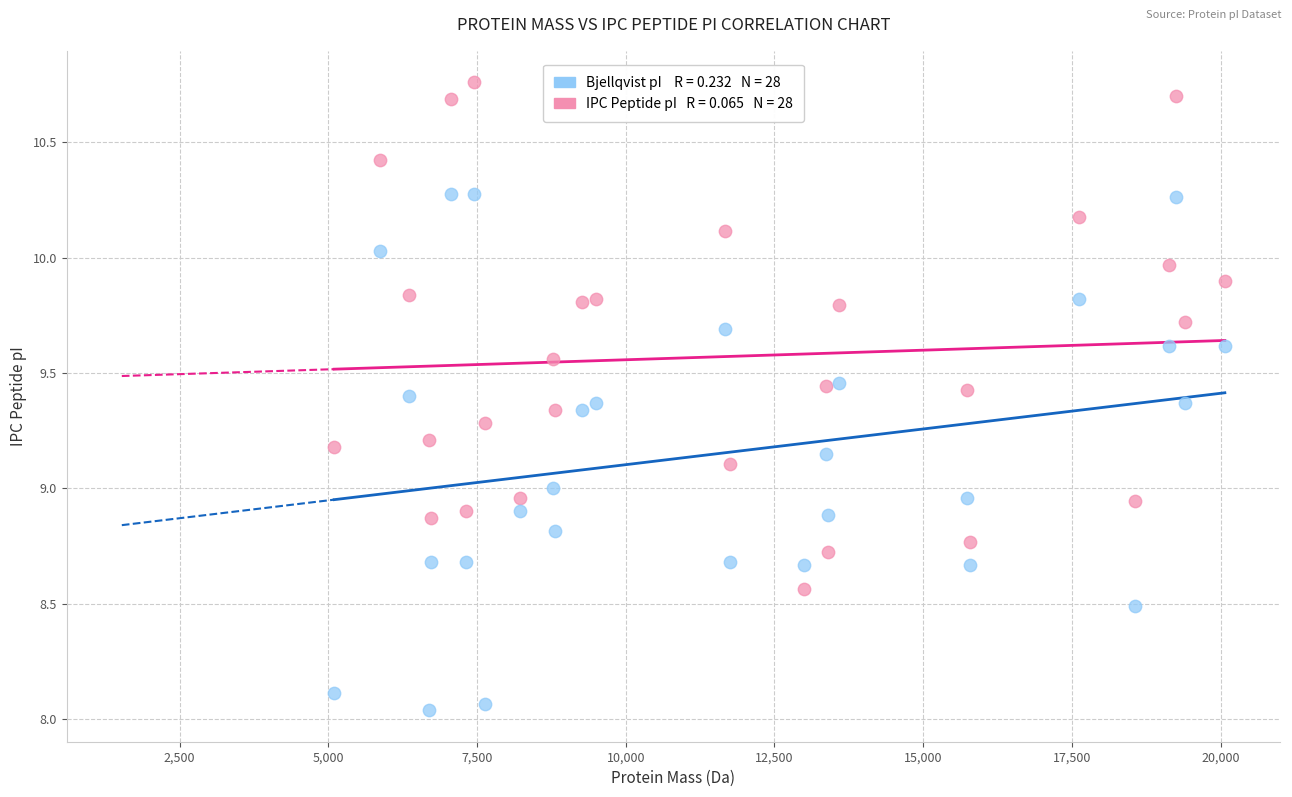

Across all data points, what is the range of X values (max minus min)?

14971.3